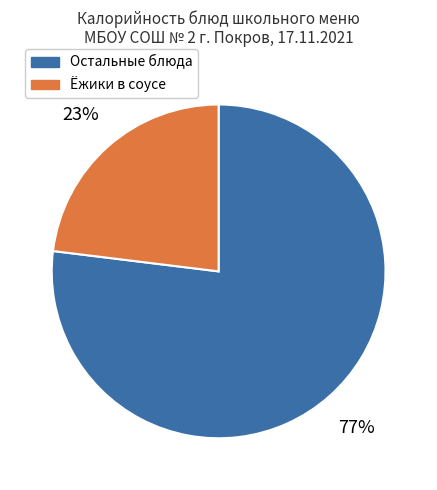

Is there any slice that represents more than half of the pie?

Yes